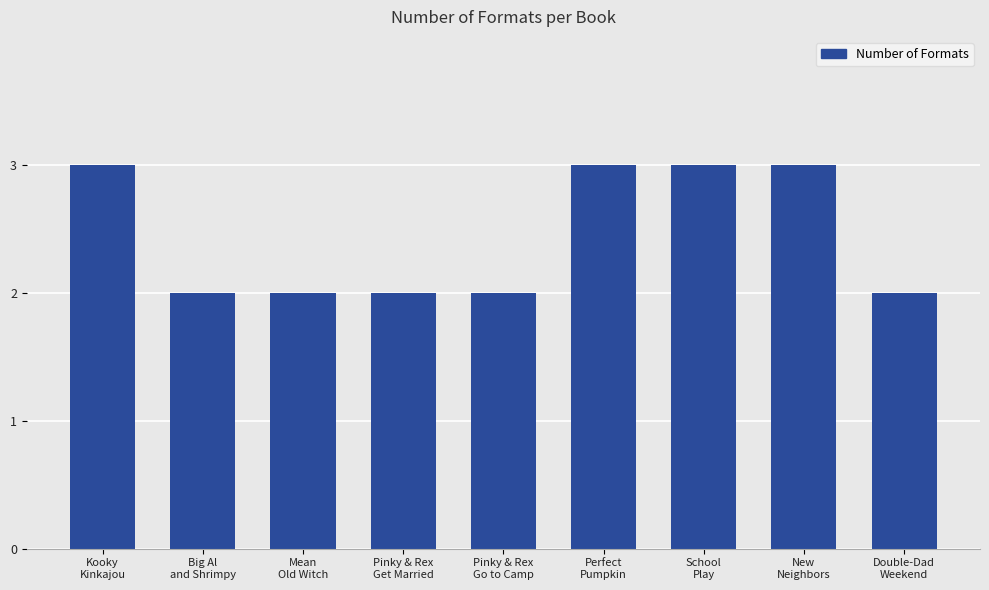

Reading right to left, list all the values displayed in this chart.

Double-Dad
Weekend=2	New
Neighbors=3	School
Play=3	Perfect
Pumpkin=3	Pinky & Rex
Go to Camp=2	Pinky & Rex
Get Married=2	Mean
Old Witch=2	Big Al
and Shrimpy=2	Kooky
Kinkajou=3